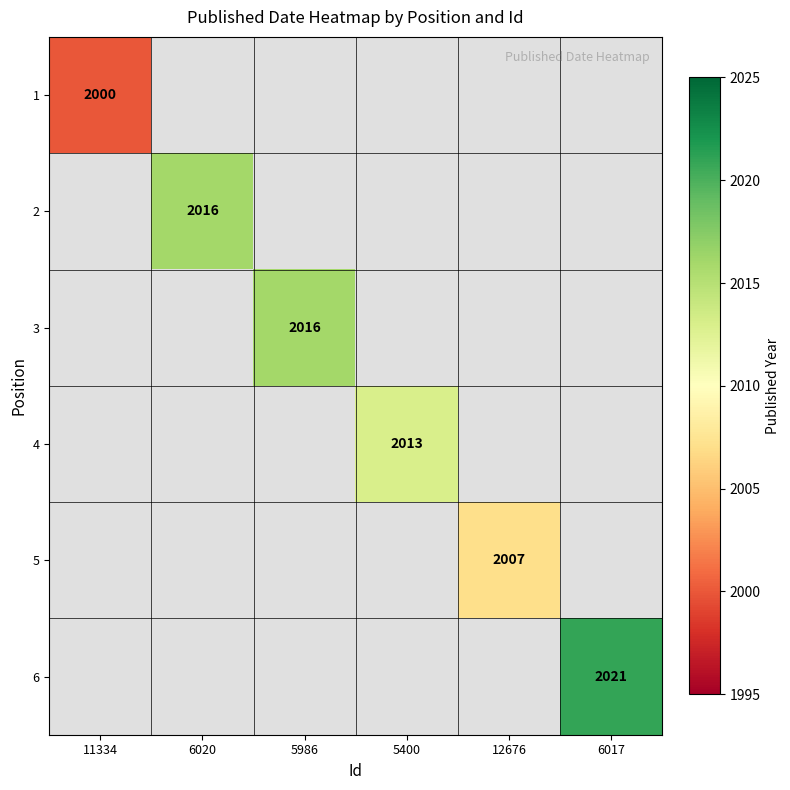

Which label corresponds to the smallest value in the chart?

11334